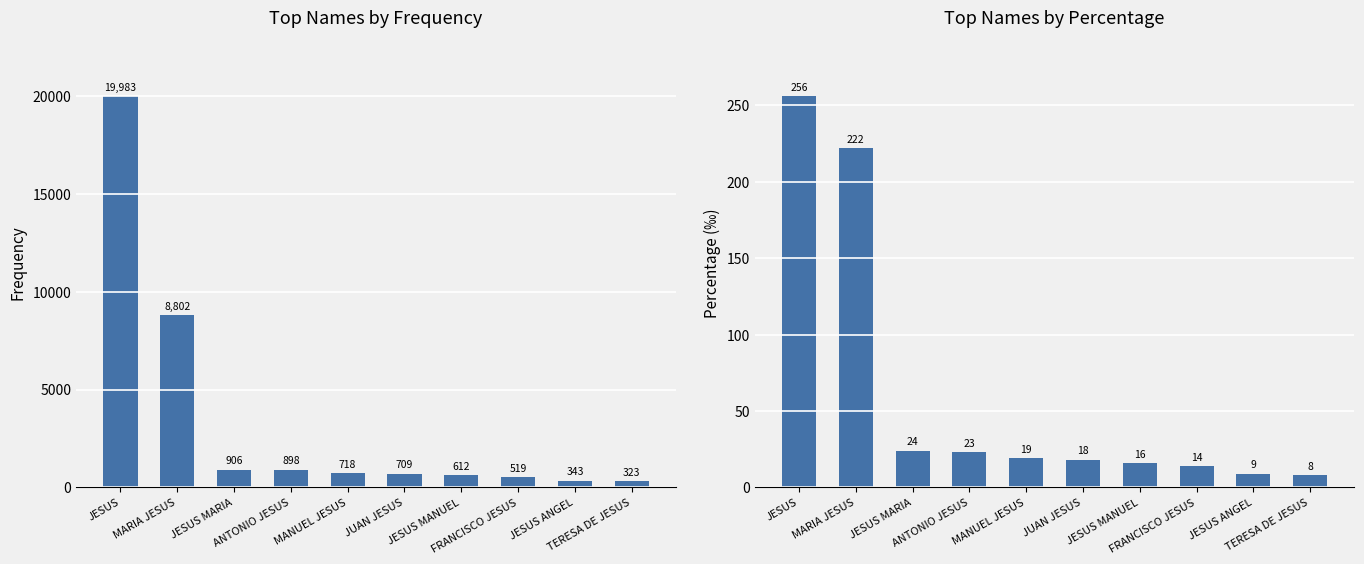

Reading left to right, extract all data points from this chart.

Frequency: JESUS=19983	MARIA JESUS=8802	JESUS MARIA=906	ANTONIO JESUS=898	MANUEL JESUS=718	JUAN JESUS=709	JESUS MANUEL=612	FRANCISCO JESUS=519	JESUS ANGEL=343	TERESA DE JESUS=323
Percentage: JESUS=256	MARIA JESUS=222	JESUS MARIA=24	ANTONIO JESUS=23	MANUEL JESUS=19	JUAN JESUS=18	JESUS MANUEL=16	FRANCISCO JESUS=14	JESUS ANGEL=9	TERESA DE JESUS=8